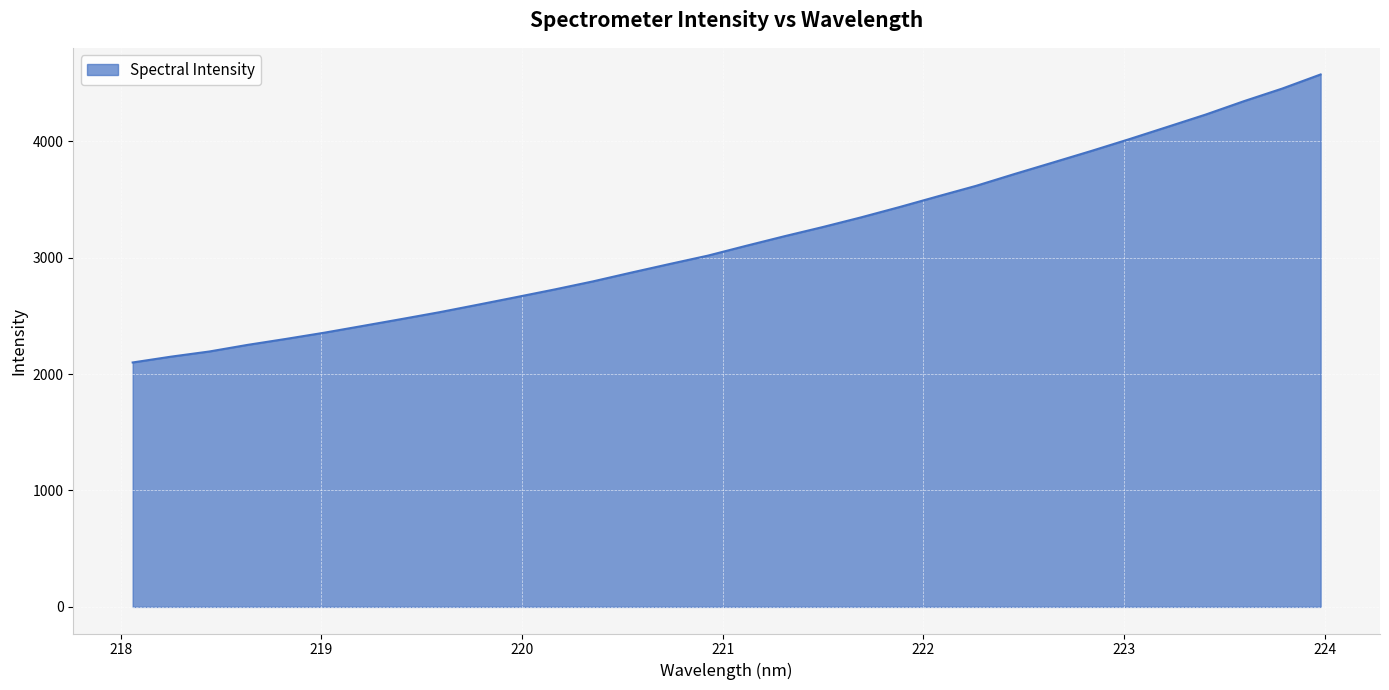

What is the sum of all values?

101069.6